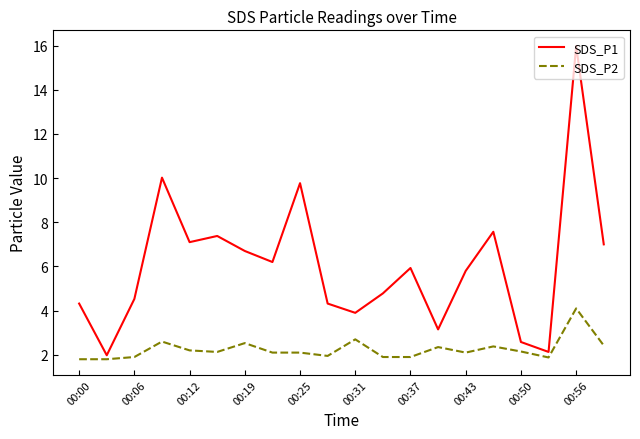

What is the maximum value shown in the chart?

16.0